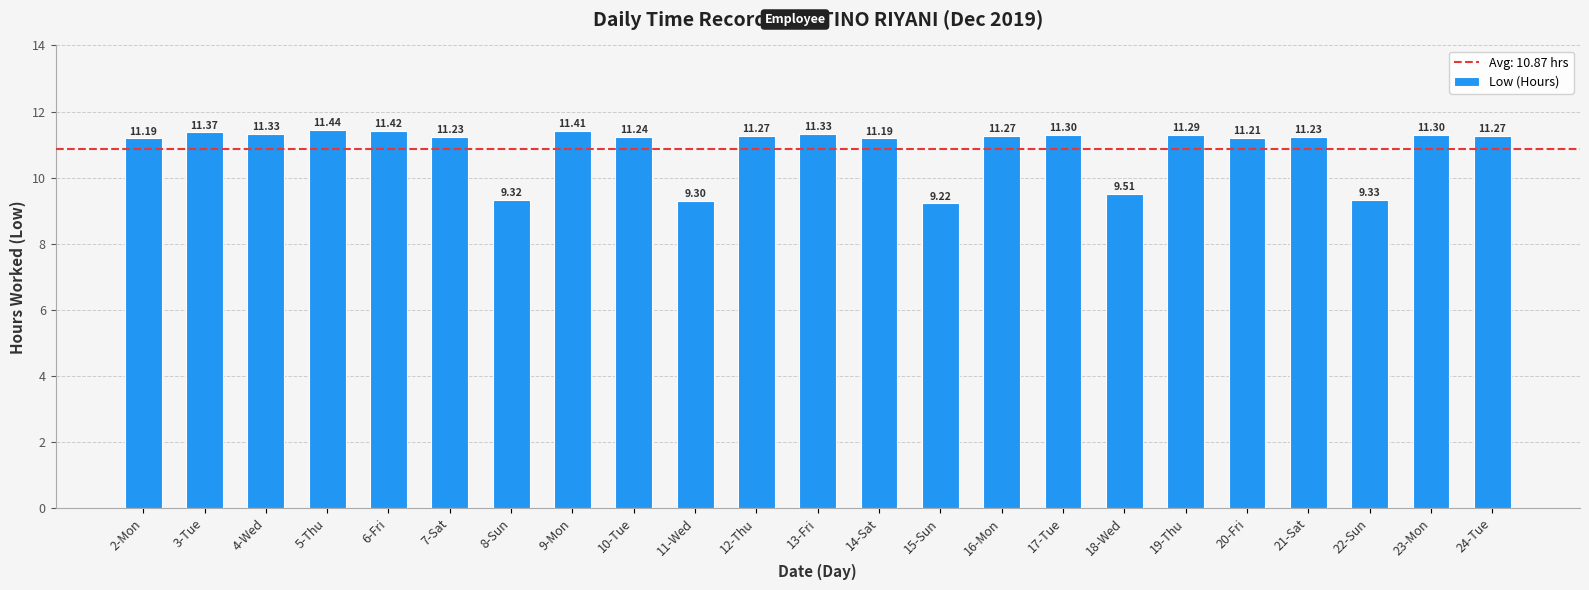

At which label is the value closest to 10?

18-Wed